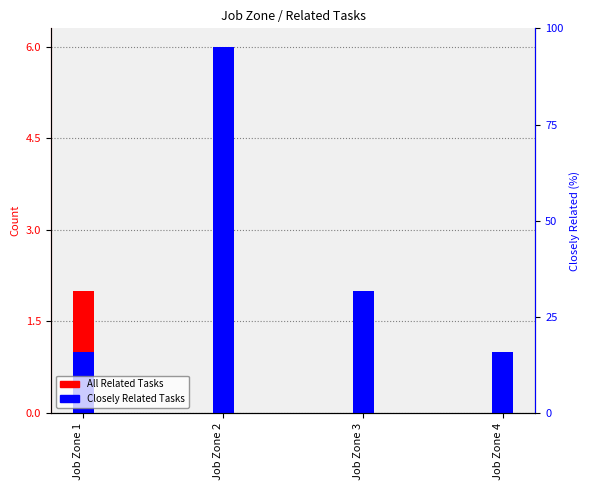

Rank the series at Job Zone 2 from highest to lowest value.

All Related Tasks, Closely Related Tasks